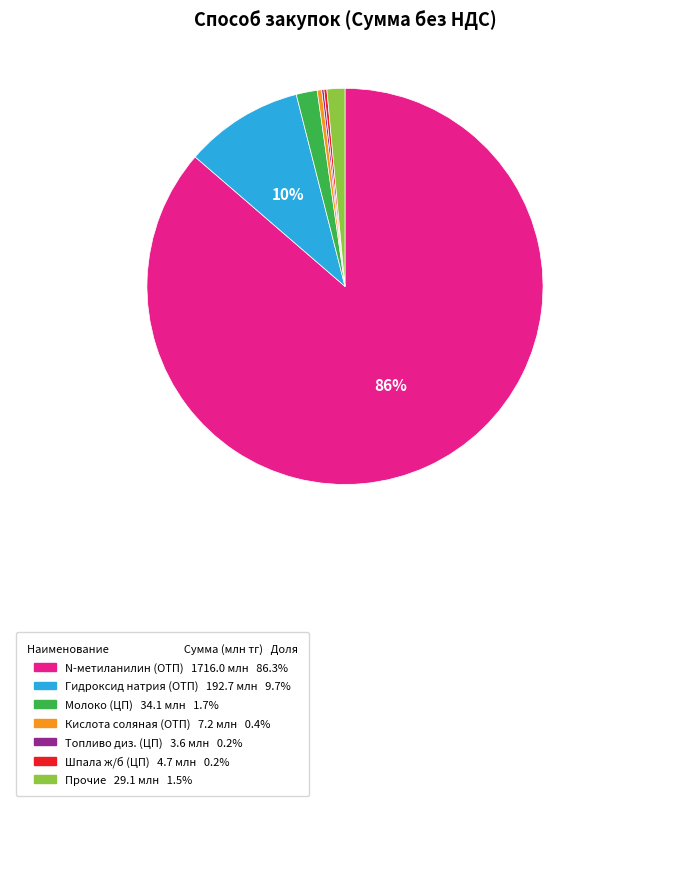

Does any single category account for the majority?

Yes